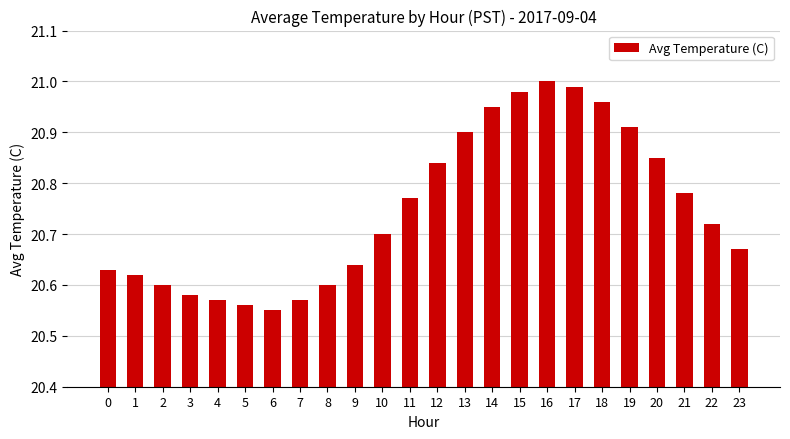

The value at 1 is 4.5. True or false?

False